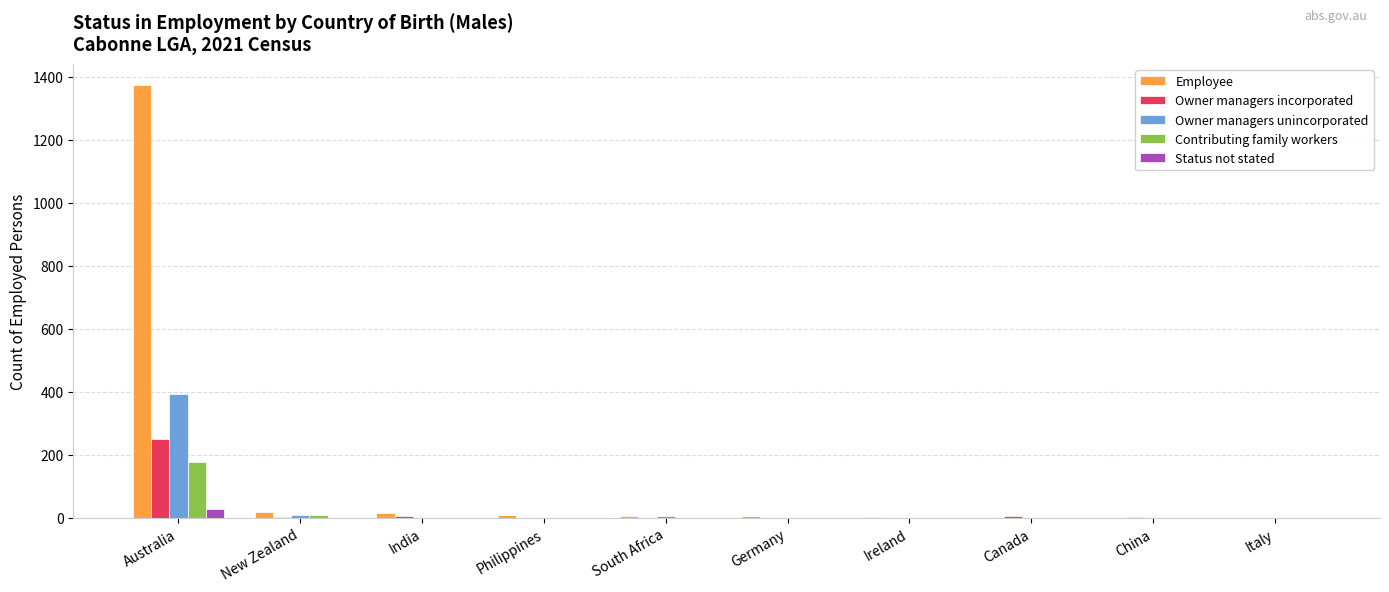

What is the sum of all Owner managers incorporated values?

266